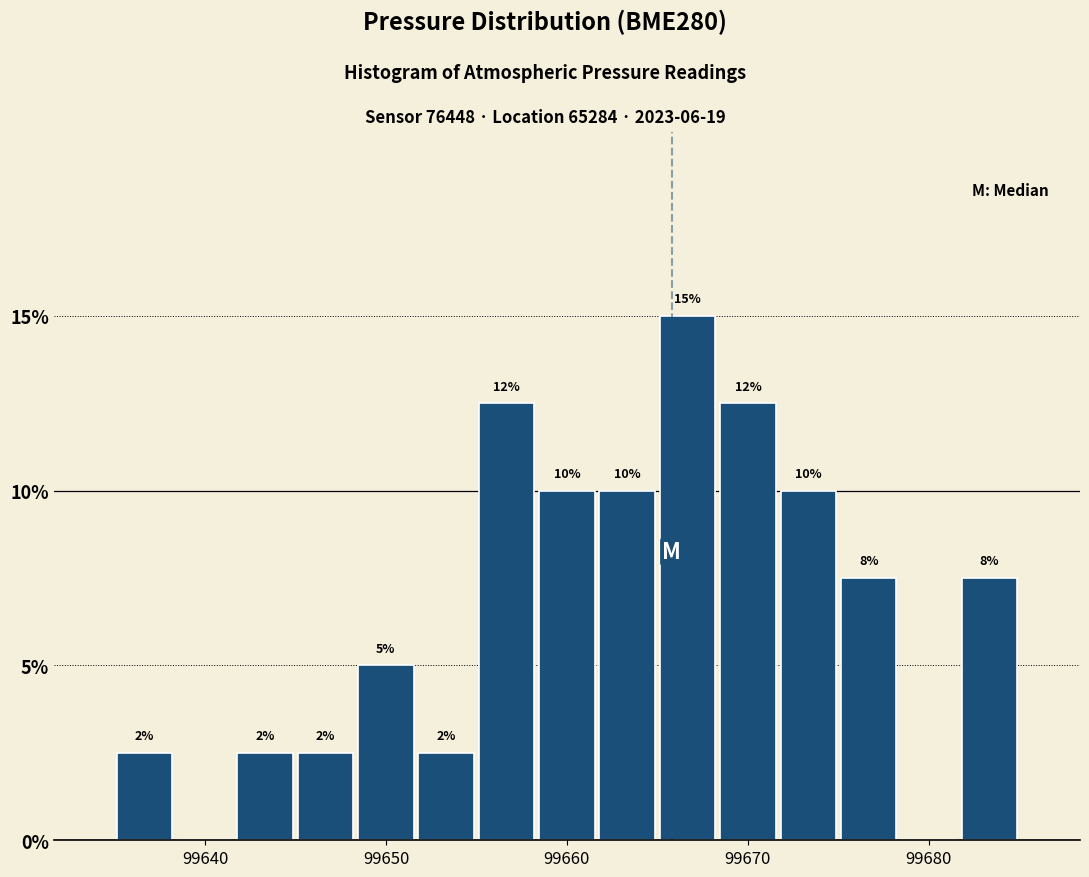

Read against the x-axis, roughly where is the centre of the tallest bar?

99667